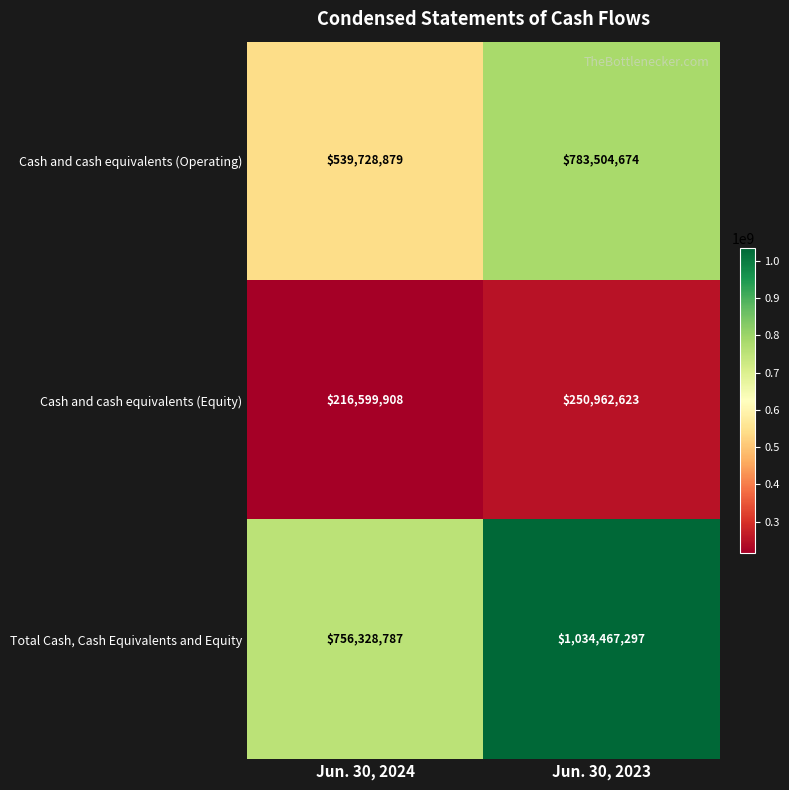

At which category is the sum across all series the highest?

Jun. 30, 2023